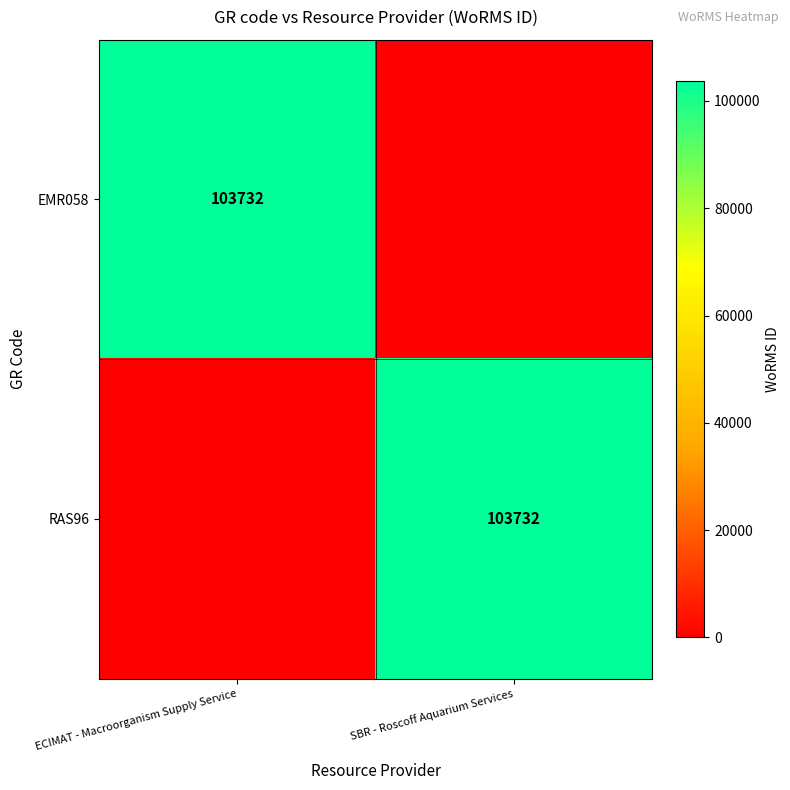

True or false: EMR058 has a value of 34252 at ECIMAT - Macroorganism Supply Service.

False